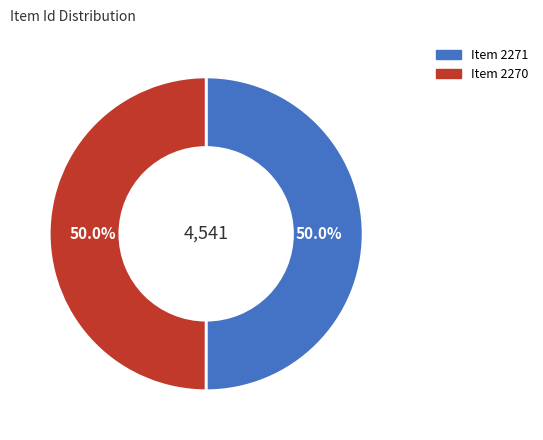

Approximately how many times larger is the value at Item 2271 compared to Item 2270?

1.0